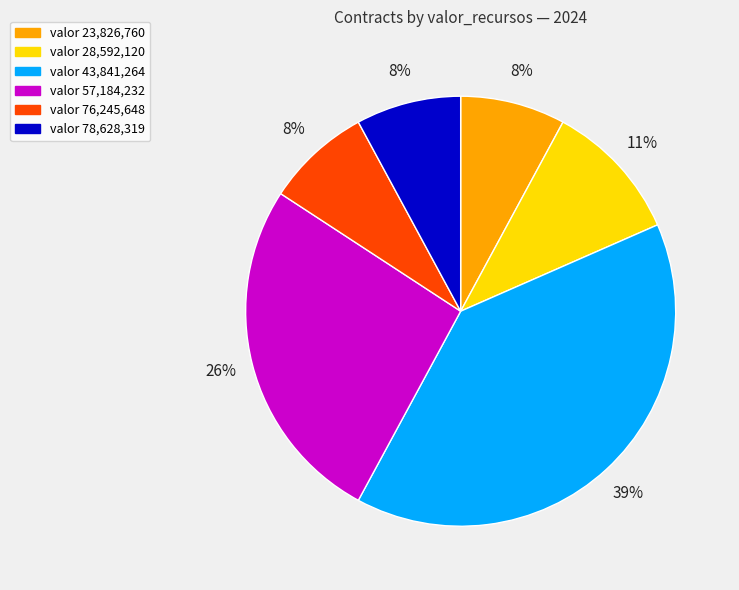

To the nearest percent, what is the difference between the valor 43,841,264 and valor 57,184,232 slice percentages?

13%